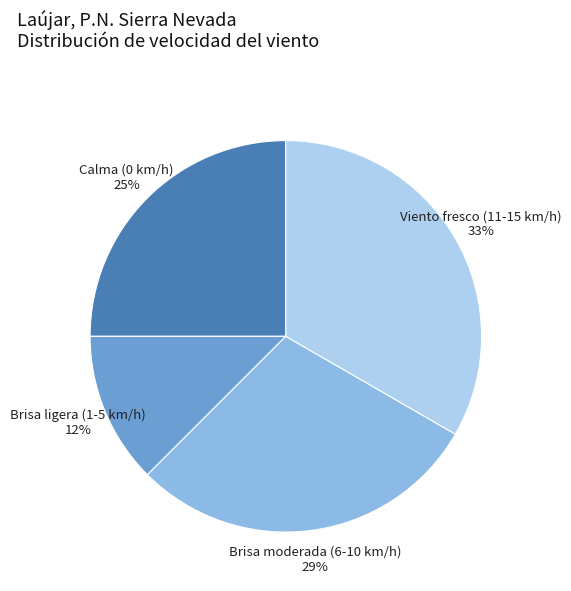

What percentage is the Brisa moderada (6-10 km/h) slice, to the nearest percent?

29%